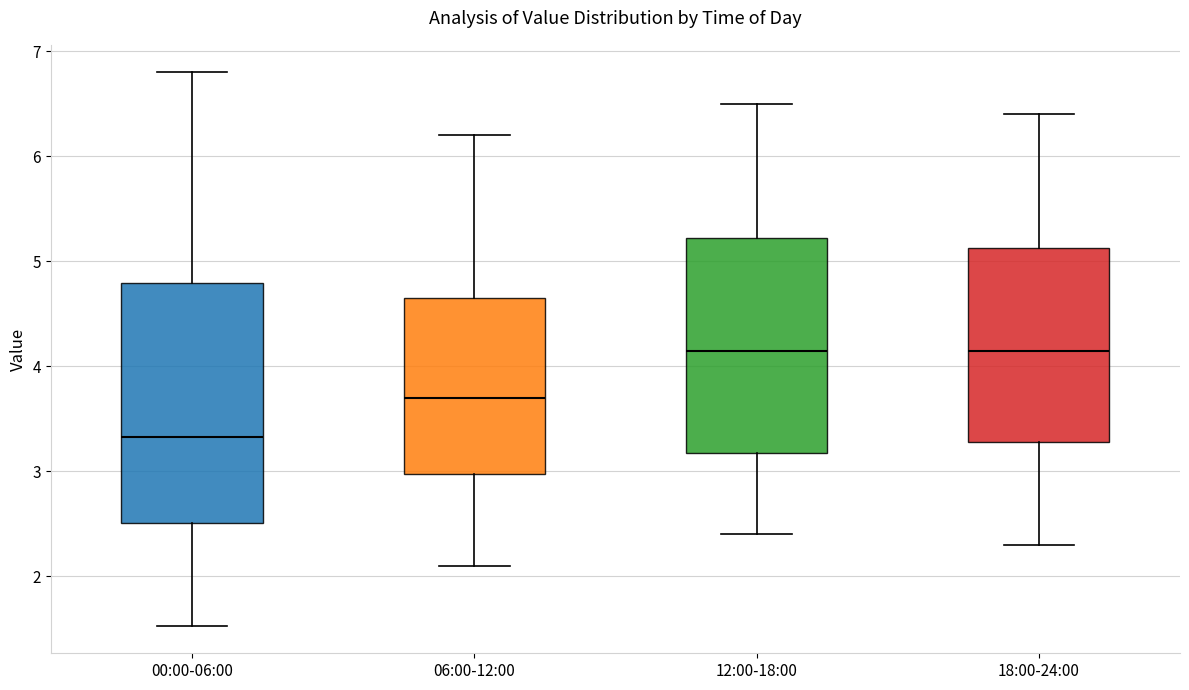

Which box is the tallest, from its lower edge to its upper edge?

00:00-06:00